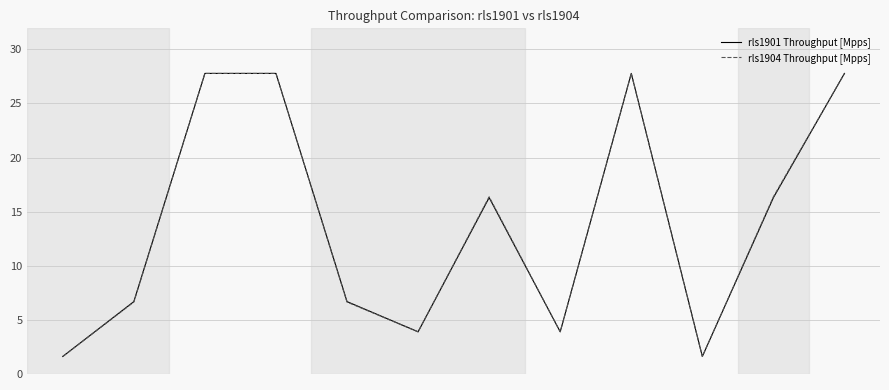

What is the highest value of the rls1904 Throughput [Mpps] series?

27.8